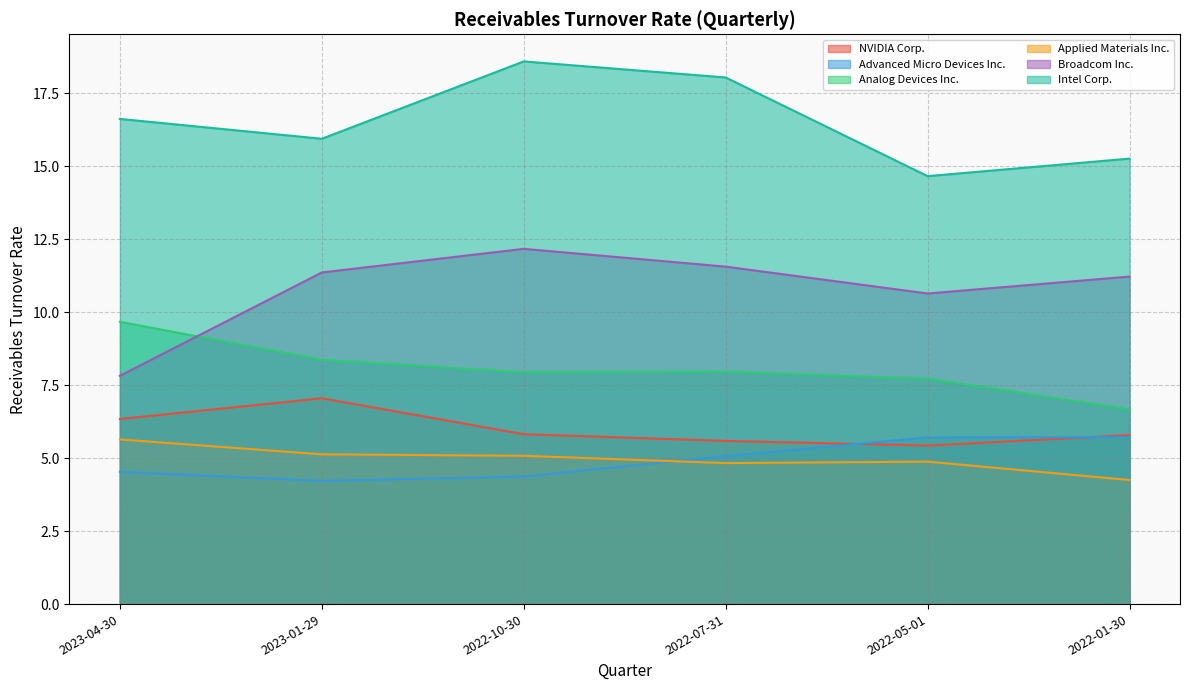

What is the total value across all series at 2022-05-01?

49.0